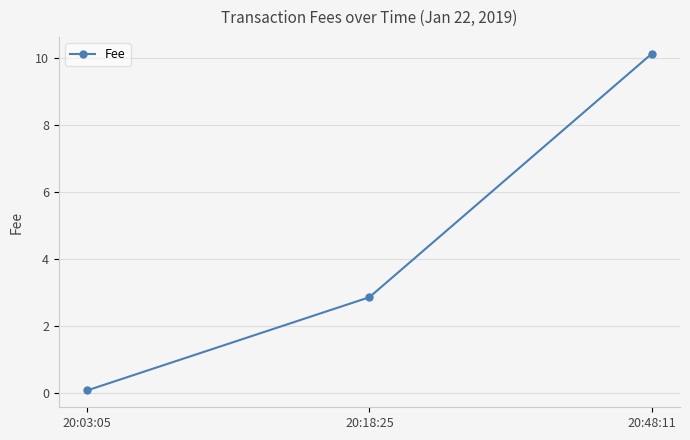

The chart shows a value of 10.1 at 20:48:11. True or false?

True